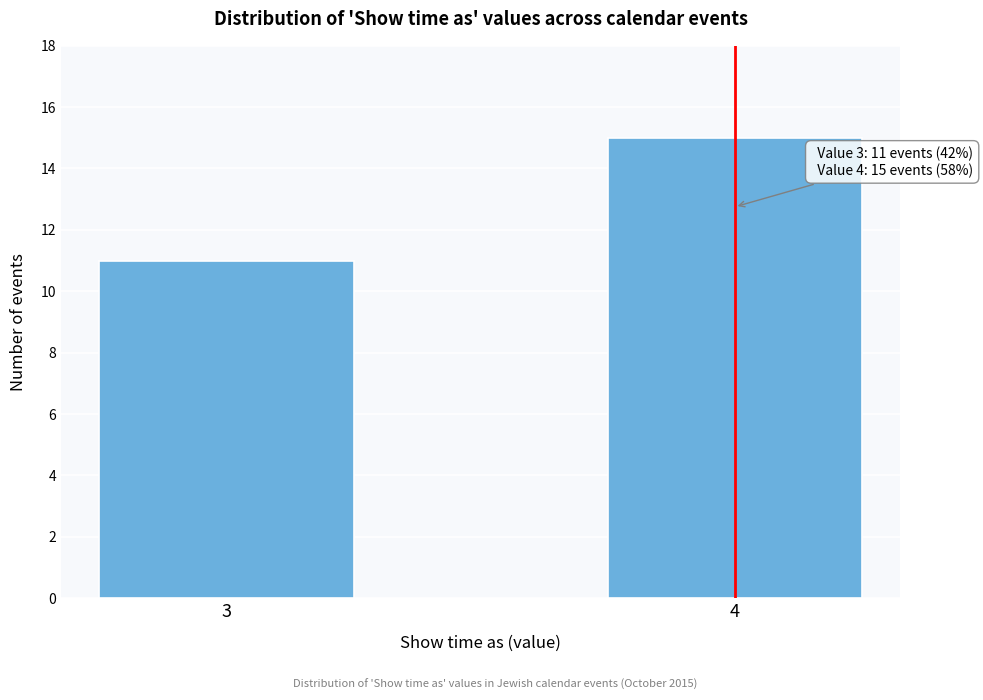

Reading right to left, extract all data points from this chart.

4=15	3=11